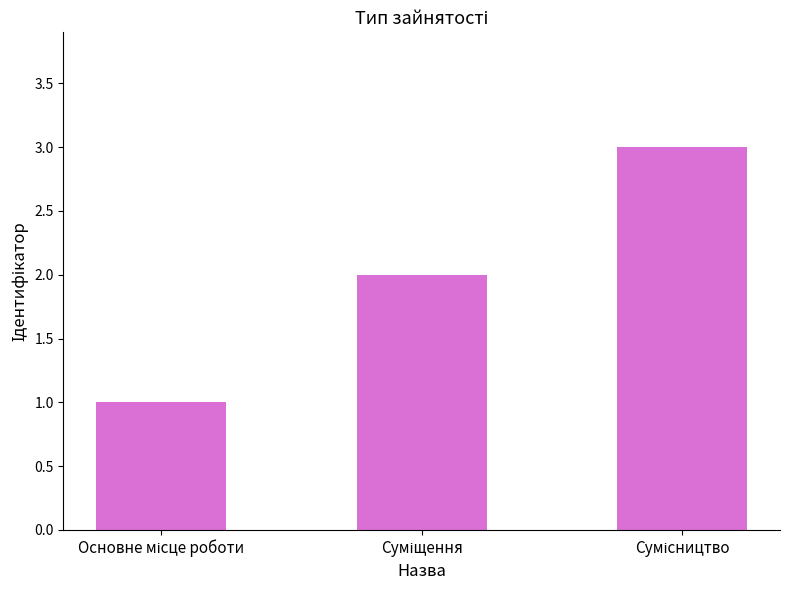

What is the greatest value displayed?

3